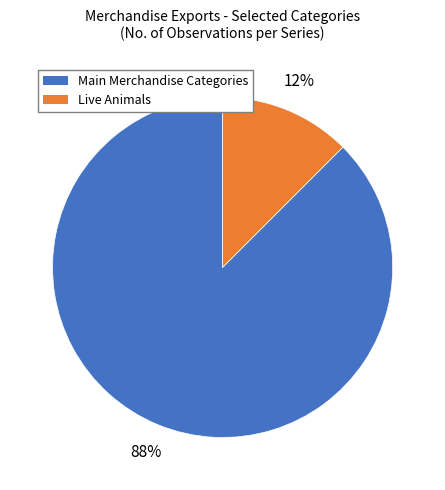

Count the number of slices in the pie.

2